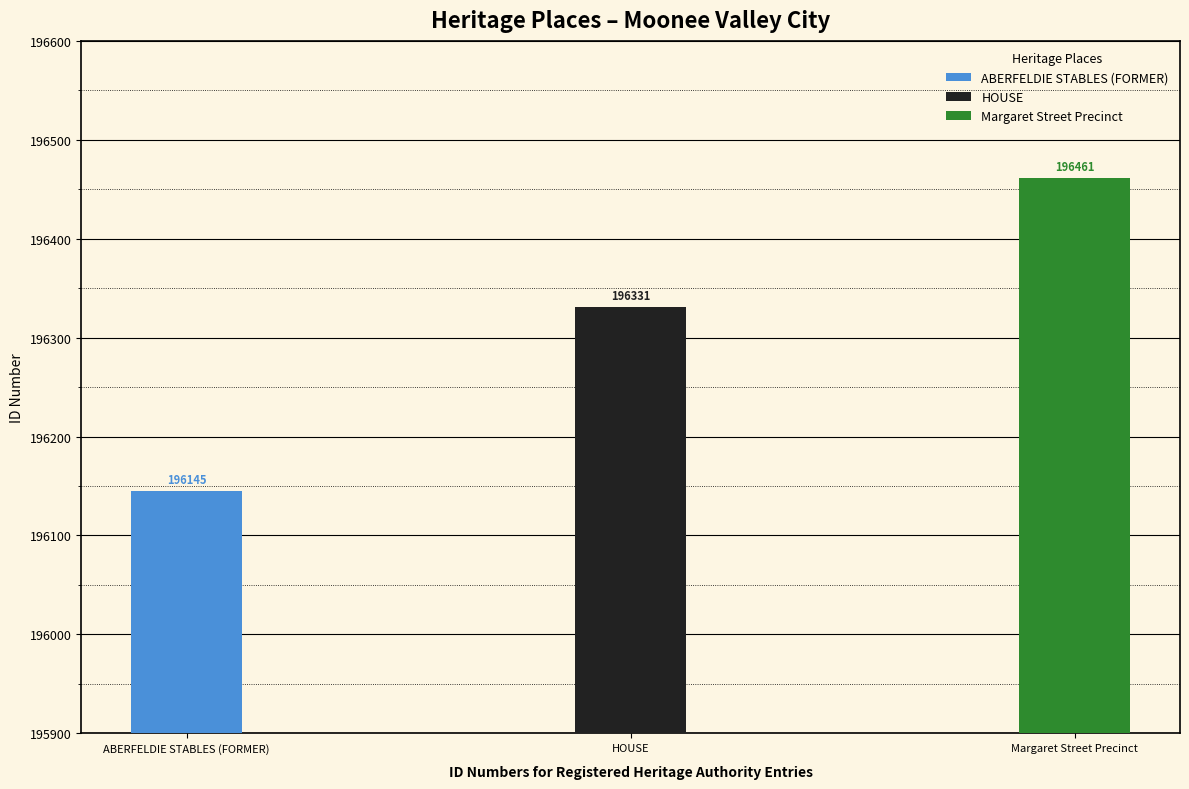

What is the change in value from ABERFELDIE STABLES (FORMER) to HOUSE?

+186